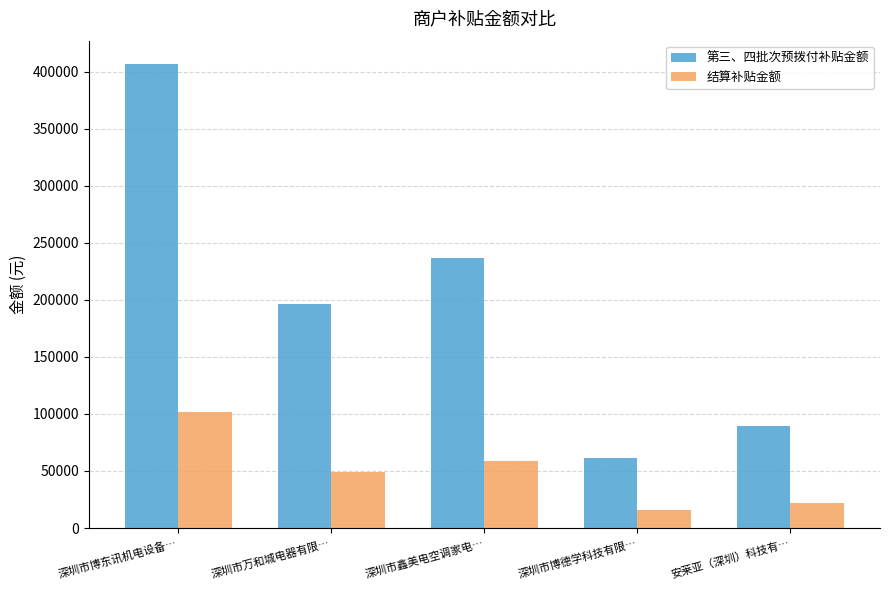

What are all the series names shown in the legend?

第三、四批次预拨付补贴金额, 结算补贴金额